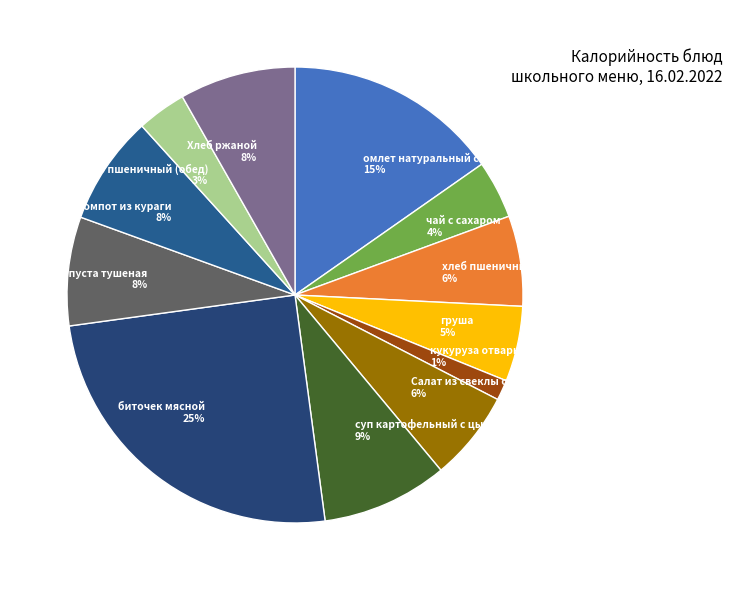

Does капуста тушеная account for over 50% of the chart?

No